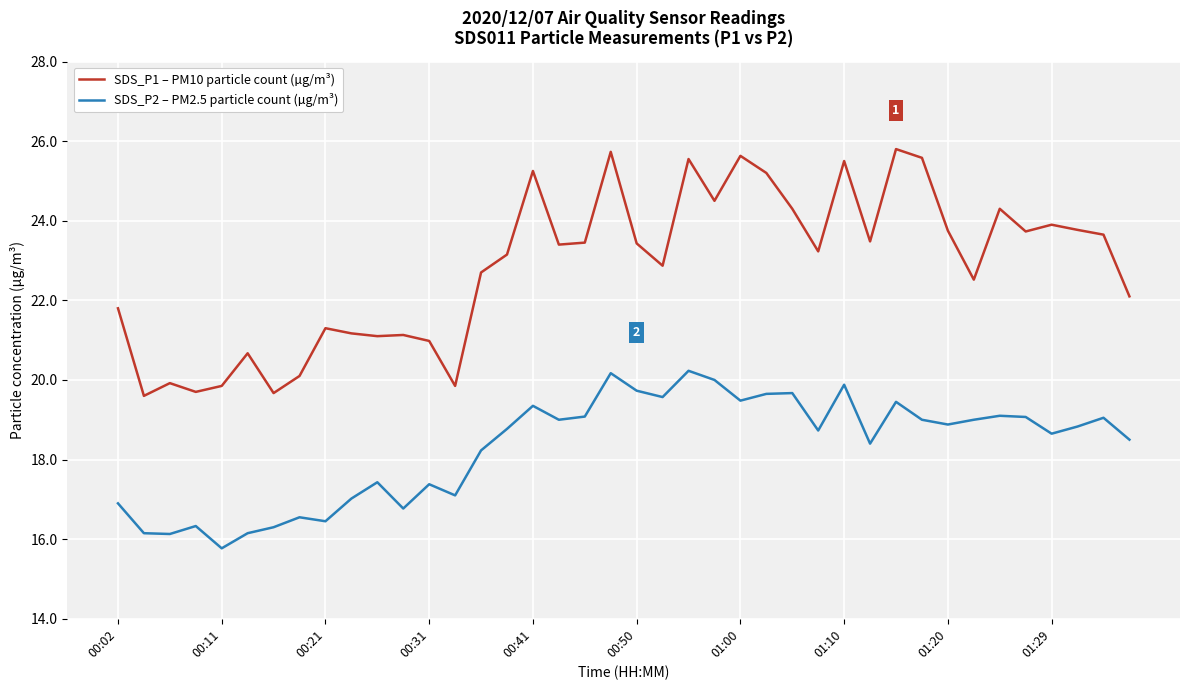

What is the difference between the maximum and minimum values in the SDS_P2 – PM2.5 particle count (µg/m³) series?

4.5